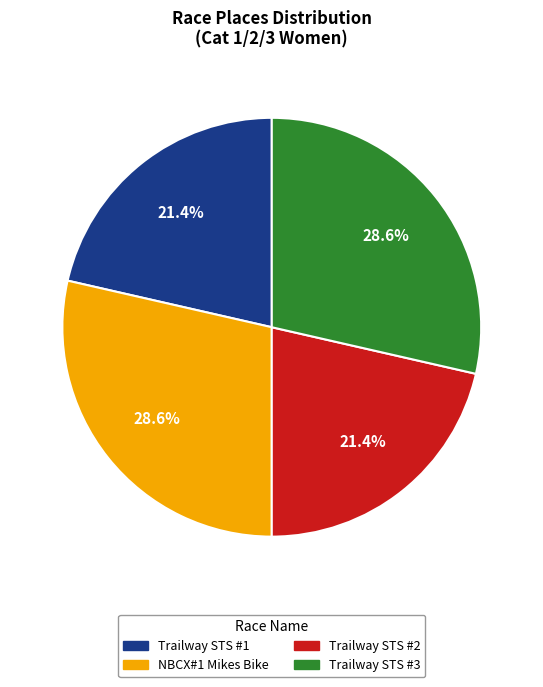

How many slices are in this pie chart?

4